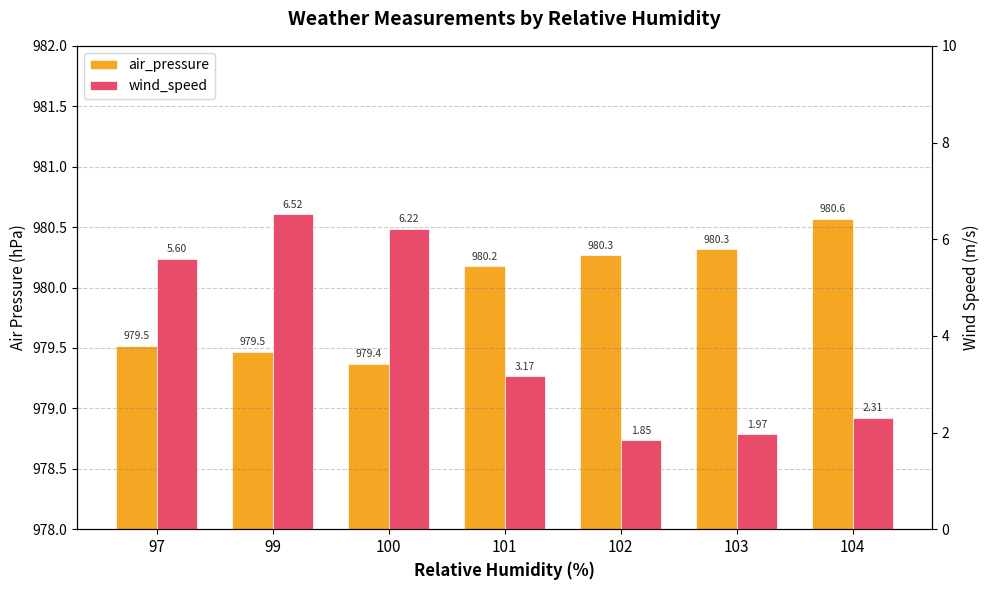

Where does the air_pressure series first go above 980?

101